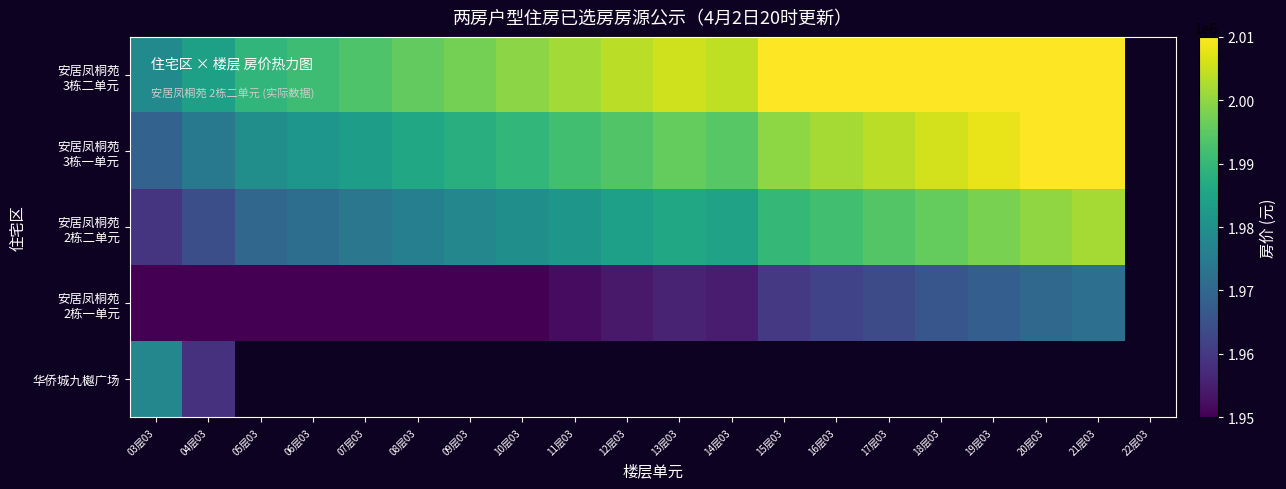

What is the lowest value of the 安居凤桐苑 2栋二单元 series?

1959026.0